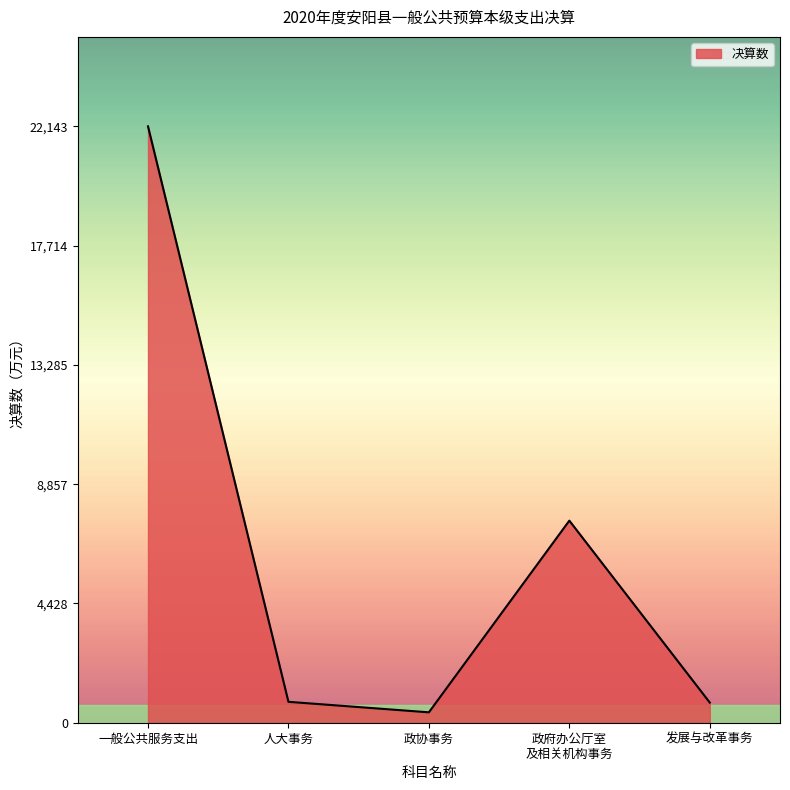

Approximately how many times larger is the value at 人大事务 compared to 发展与改革事务?

1.0